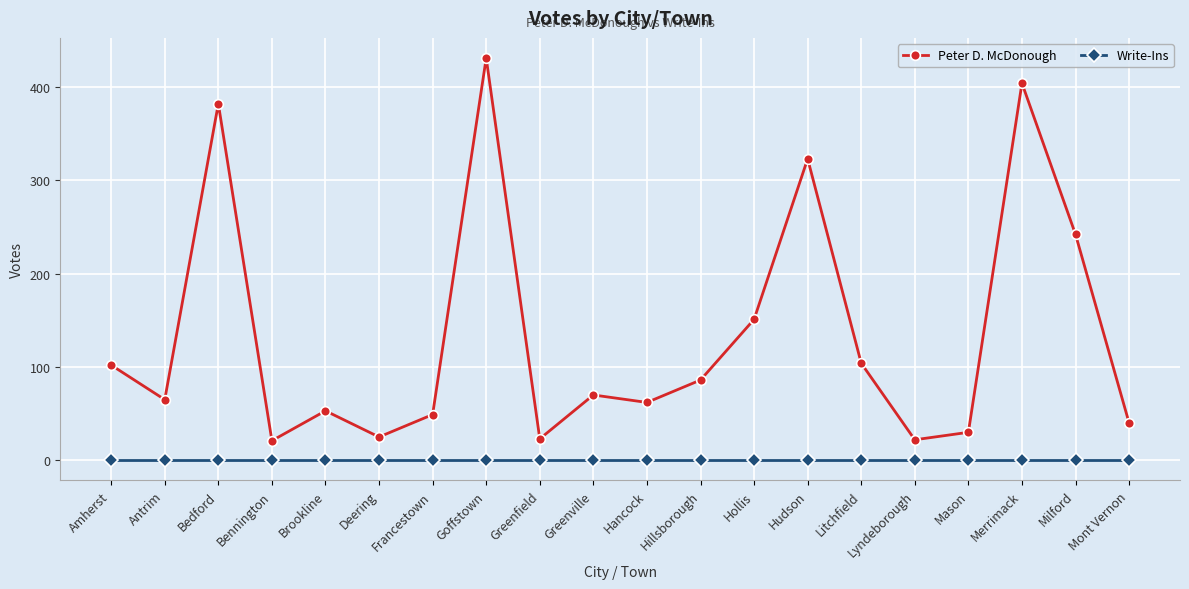

What is the maximum value for Peter D. McDonough?

431